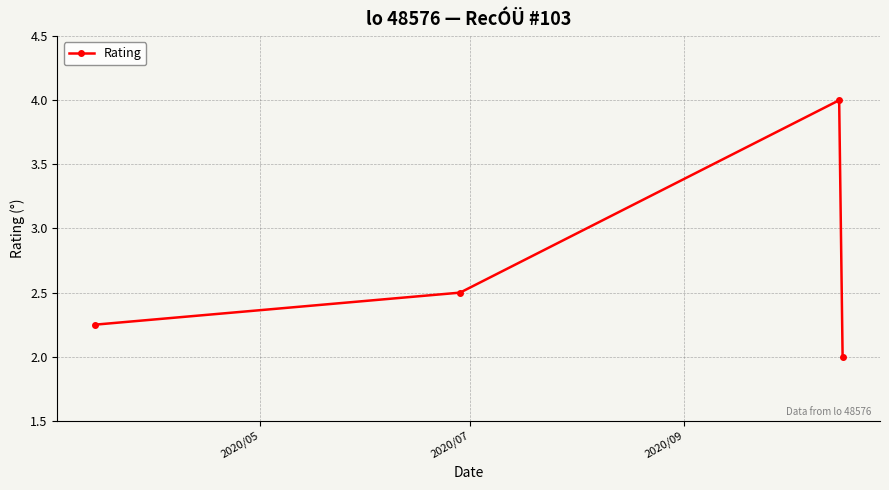

What is the average value?

2.7